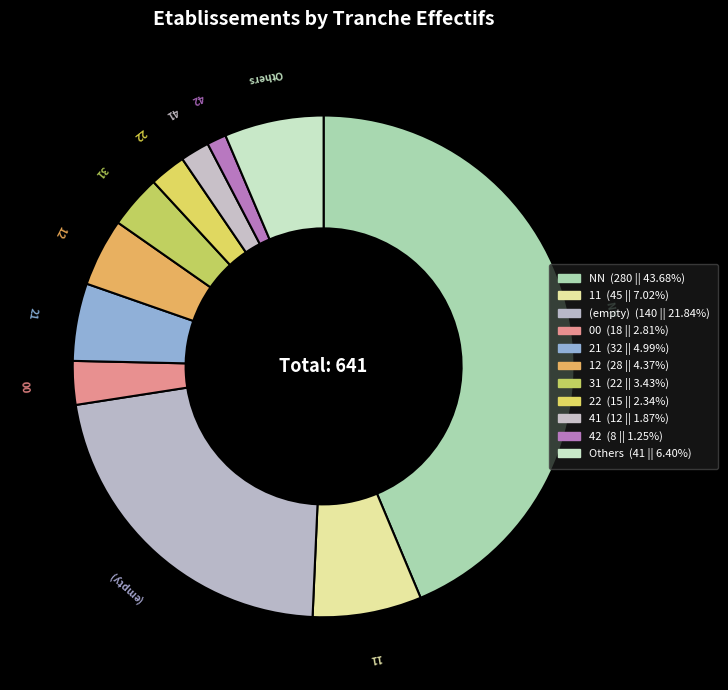

To the nearest percent, what is the average slice percentage?

9%